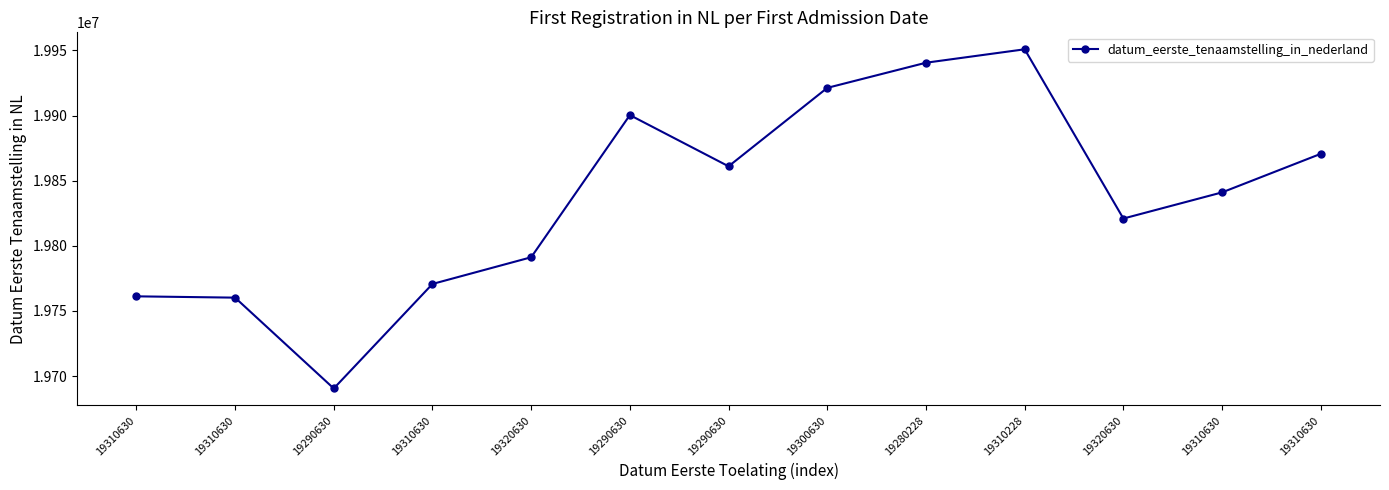

How many data points are less than 19841009?

6